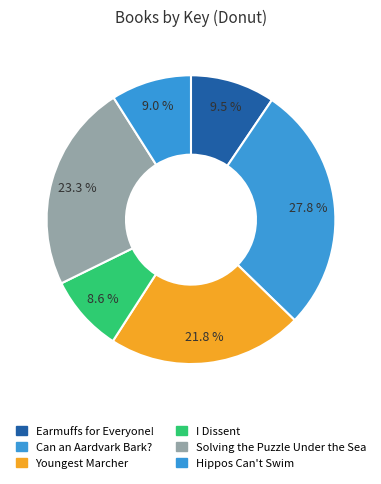

To the nearest percent, what portion does Youngest Marcher represent?

22%